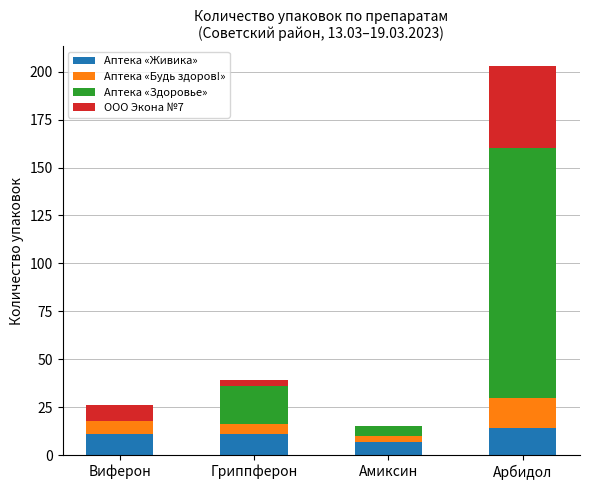

Reading right to left, what are the values for Аптека «Живика»?

Арбидол=14	Амиксин=7	Гриппферон=11	Виферон=11